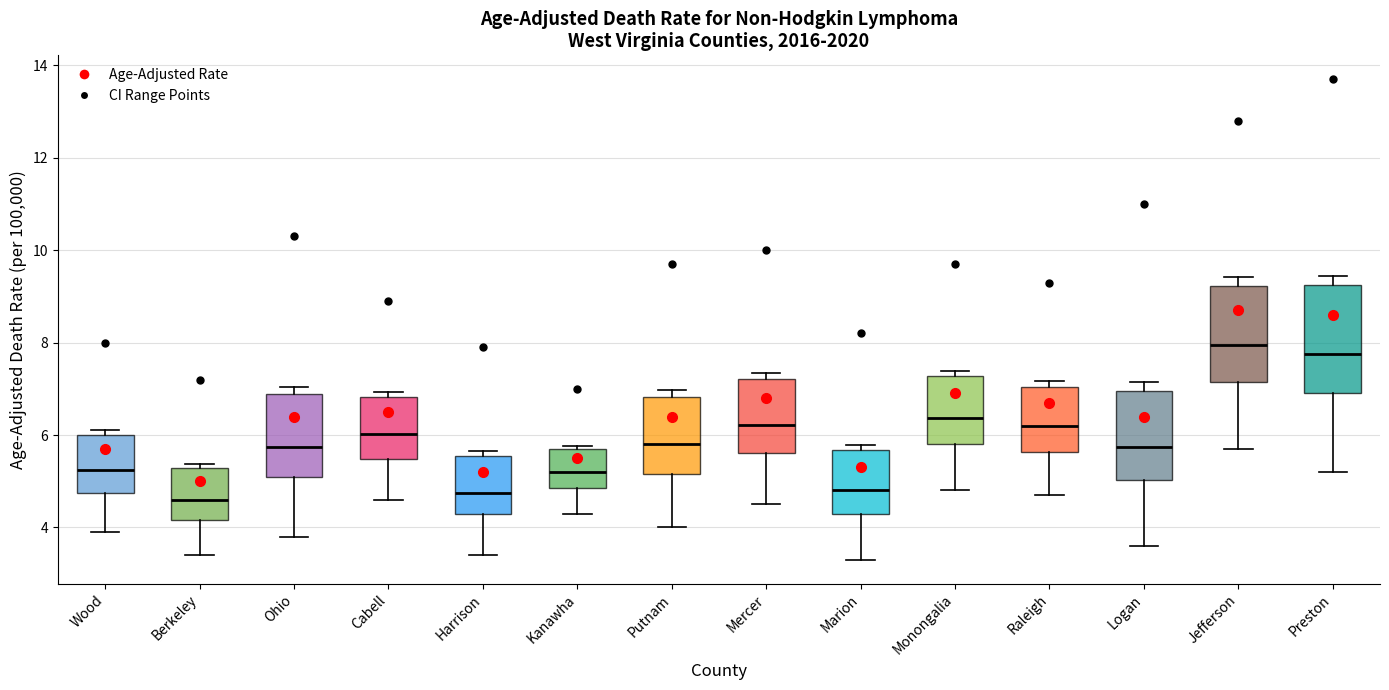

Reading left to right, transcribe this box plot: for each box, give where its median line is, the range the box spans, and where its two whiskers end, as read against the y-axis. The values are not printed on the chart, so give them approximately, as read against the axis.

Wood: median 5.2, box 4.8 to 6.0, whiskers 4.0 to 6.2
Berkeley: median 4.6, box 4.2 to 5.2, whiskers 3.4 to 5.4
Ohio: median 5.8, box 5.2 to 6.8, whiskers 3.8 to 7.0
Cabell: median 6.0, box 5.4 to 6.8, whiskers 4.6 to 7.0
Harrison: median 4.8, box 4.4 to 5.6, whiskers 3.4 to 5.6 (just above the box's upper edge)
Kanawha: median 5.2, box 4.8 to 5.8, whiskers 4.4 to 5.8 (just above the box's upper edge)
Putnam: median 5.8, box 5.2 to 6.8, whiskers 4.0 to 7.0
Mercer: median 6.2, box 5.6 to 7.2, whiskers 4.6 to 7.4
Marion: median 4.8, box 4.2 to 5.6, whiskers 3.4 to 5.8
Monongalia: median 6.4, box 5.8 to 7.2, whiskers 4.8 to 7.4
Raleigh: median 6.2, box 5.6 to 7.0, whiskers 4.8 to 7.2
Logan: median 5.8, box 5.0 to 7.0, whiskers 3.6 to 7.2
Jefferson: median 8.0, box 7.2 to 9.2, whiskers 5.8 to 9.4
Preston: median 7.8, box 7.0 to 9.2, whiskers 5.2 to 9.4